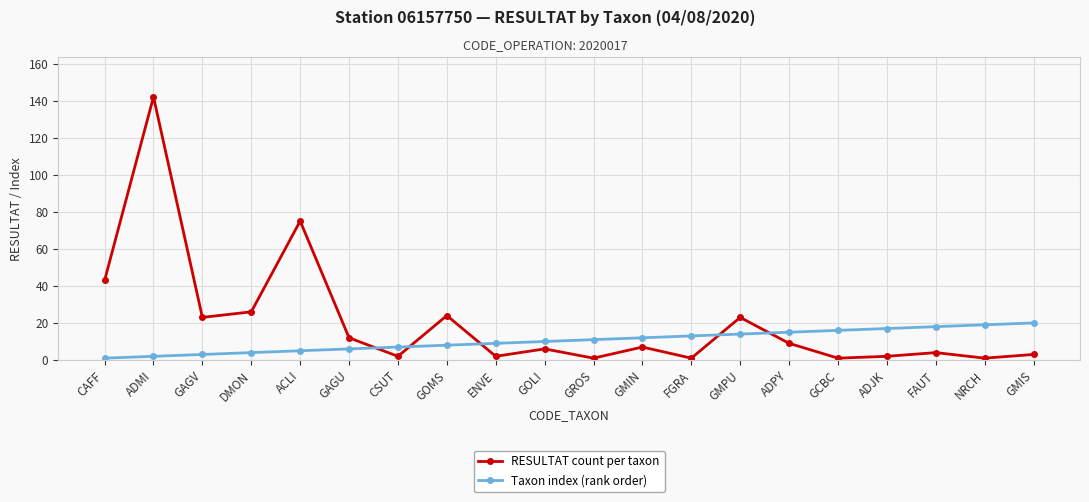

Which series has the widest spread of values?

RESULTAT count per taxon